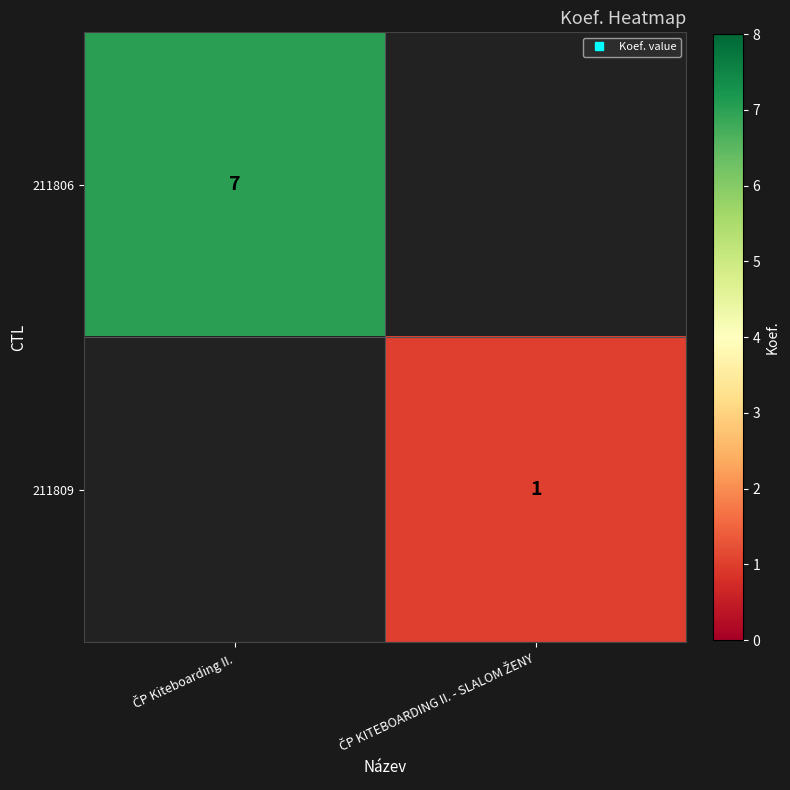

Is the value of 211809 at ČP Kiteboarding II. greater than the value of 211806 at ČP KITEBOARDING II. - SLALOM ŽENY?

No